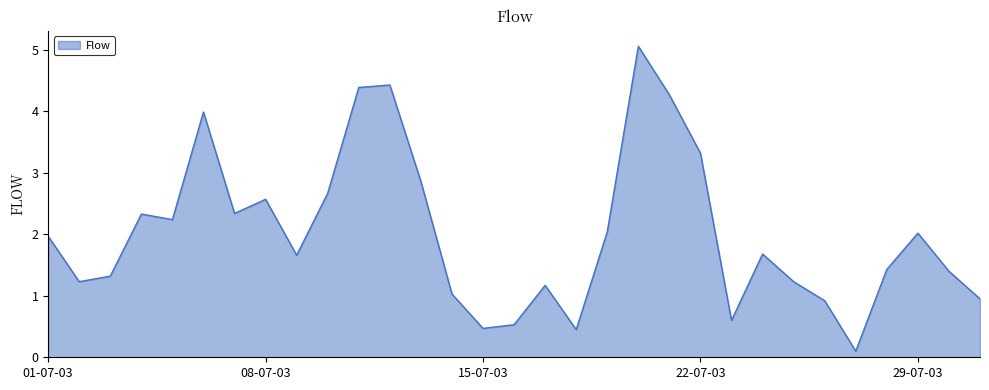

What is the greatest value displayed?

5.1